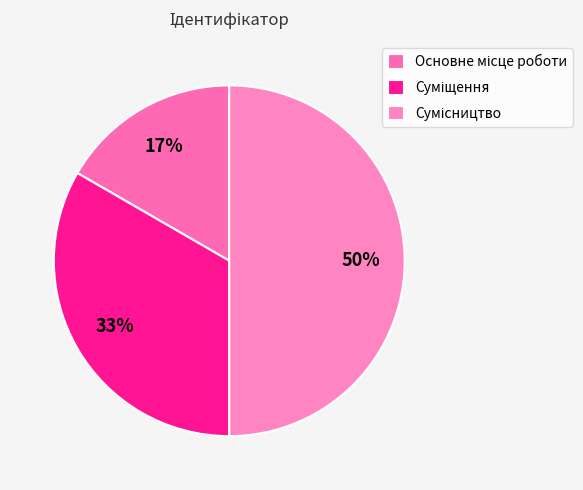

Does Основне місце роботи represent more than half of the total?

No